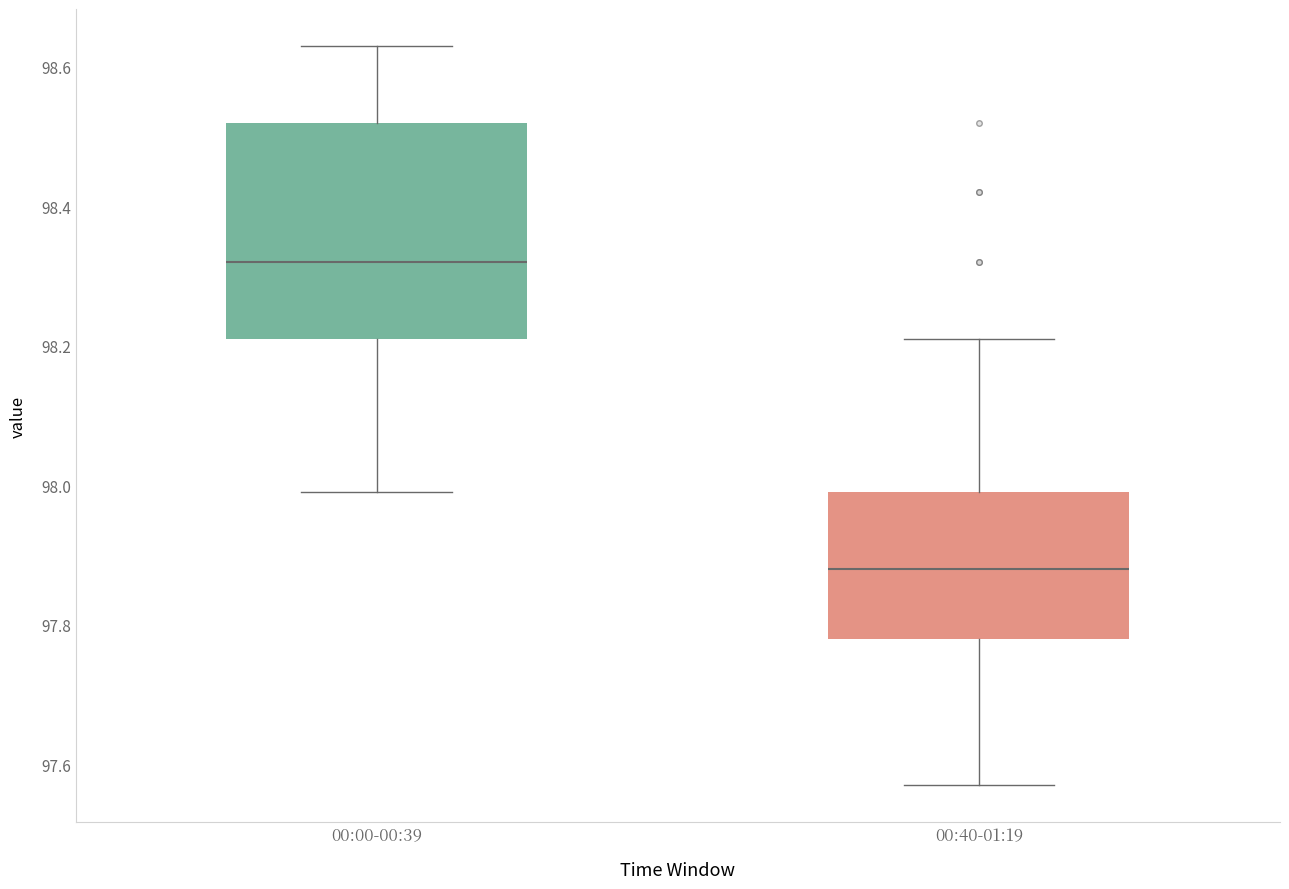

Comparing the boxes themselves (not the whiskers), which one is the tallest?

00:00-00:39